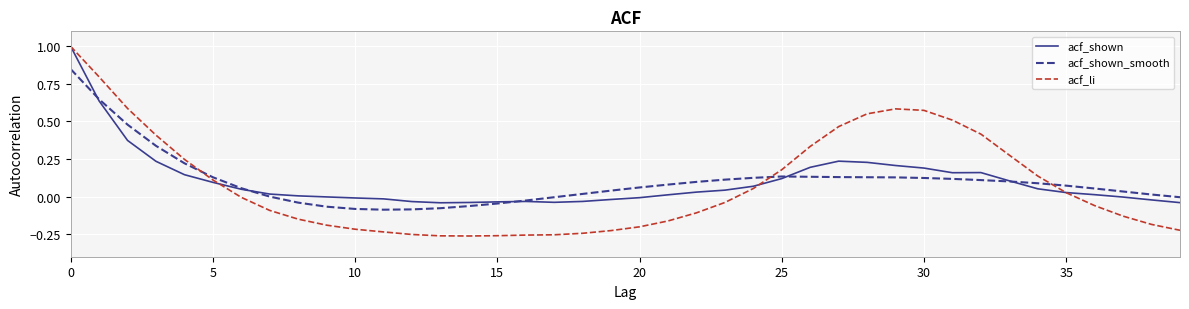

What is the greatest value displayed?

1.0